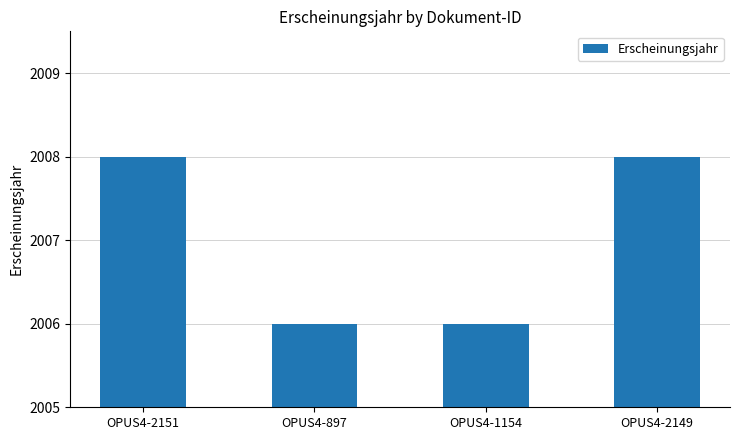

What is the ratio of the value at OPUS4-2151 to the value at OPUS4-1154?

1.0